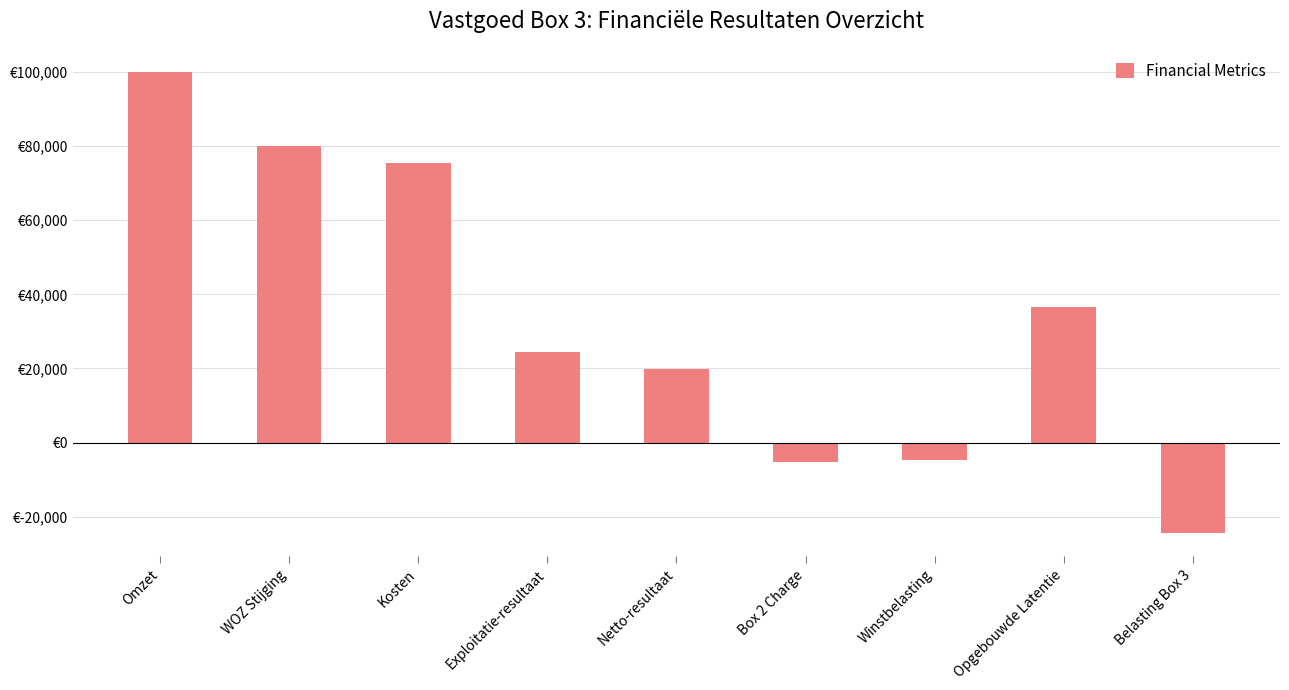

What is the maximum value shown in the chart?

100000.0